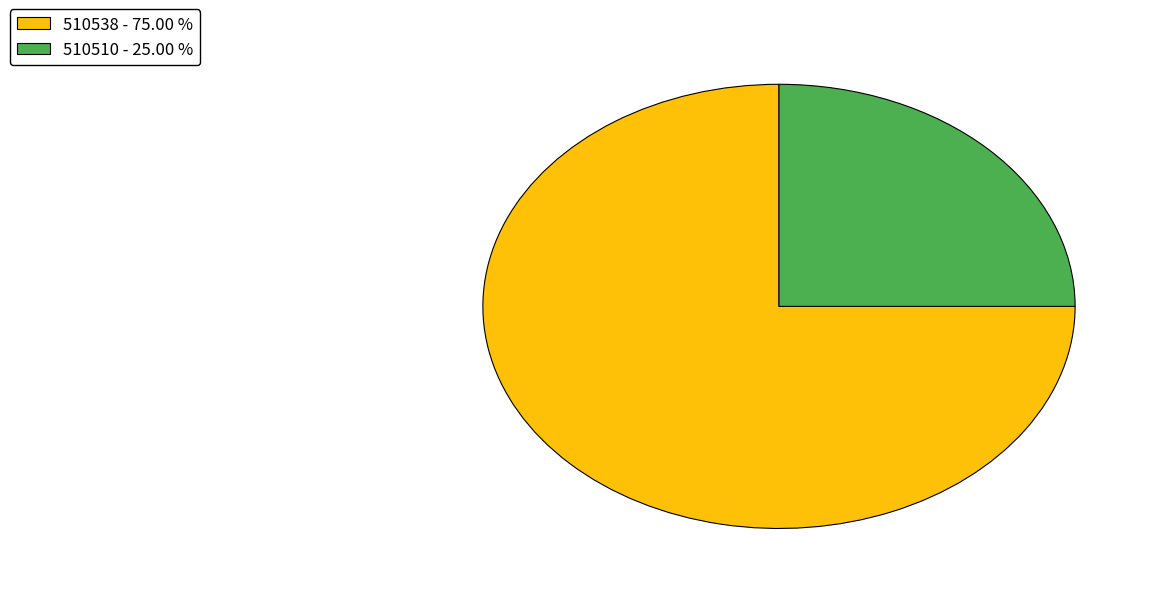

Does 510538 - 75.00 % represent more than half of the total?

Yes